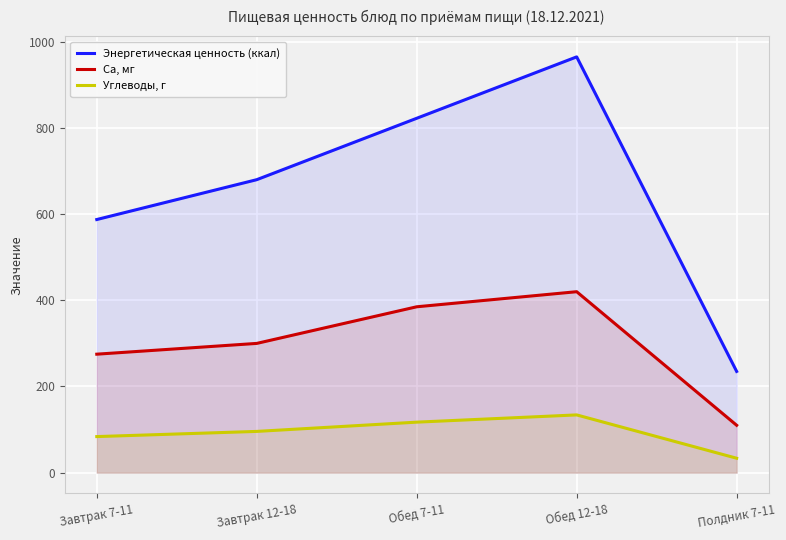

Count the number of data series in this chart.

3